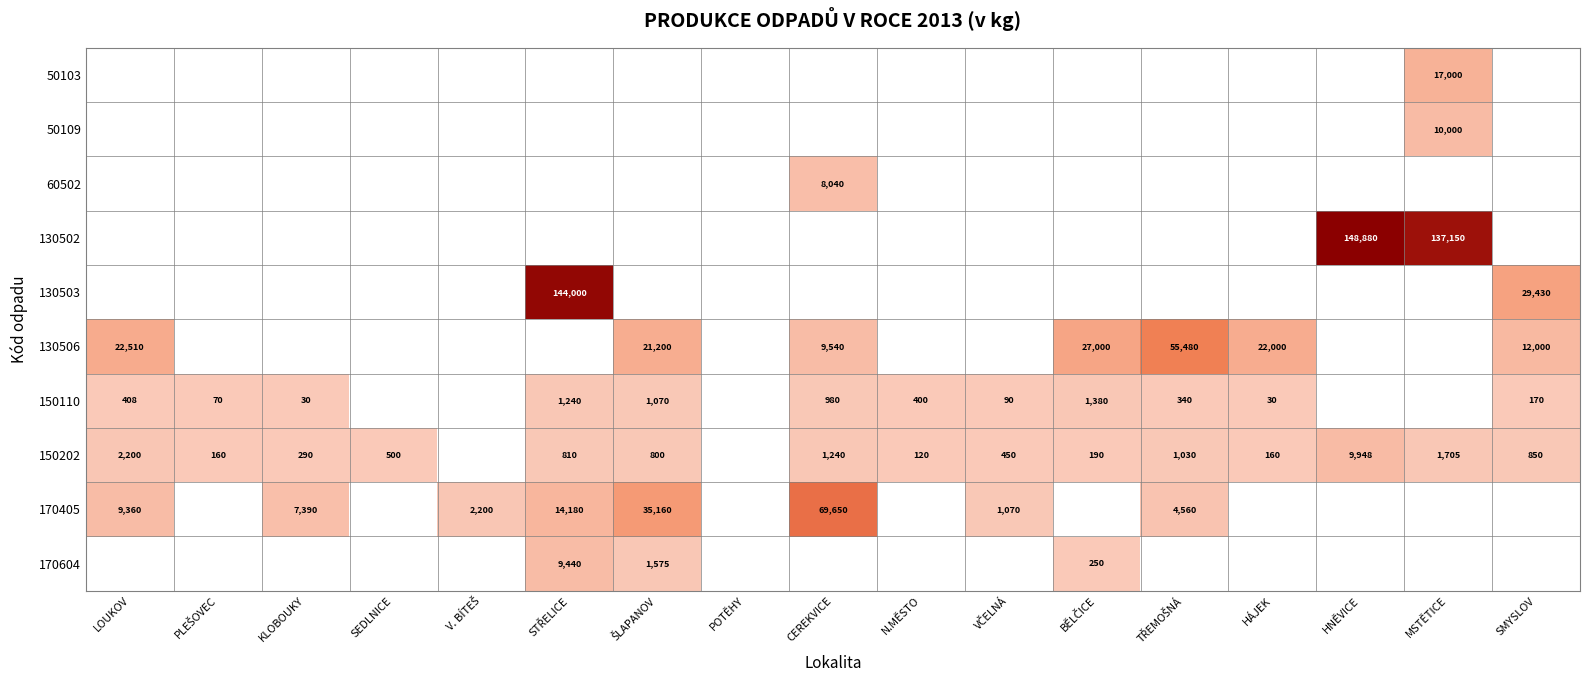

What is the sum of the 150202 values at HÁJEK and MSTĚTICE?

1865